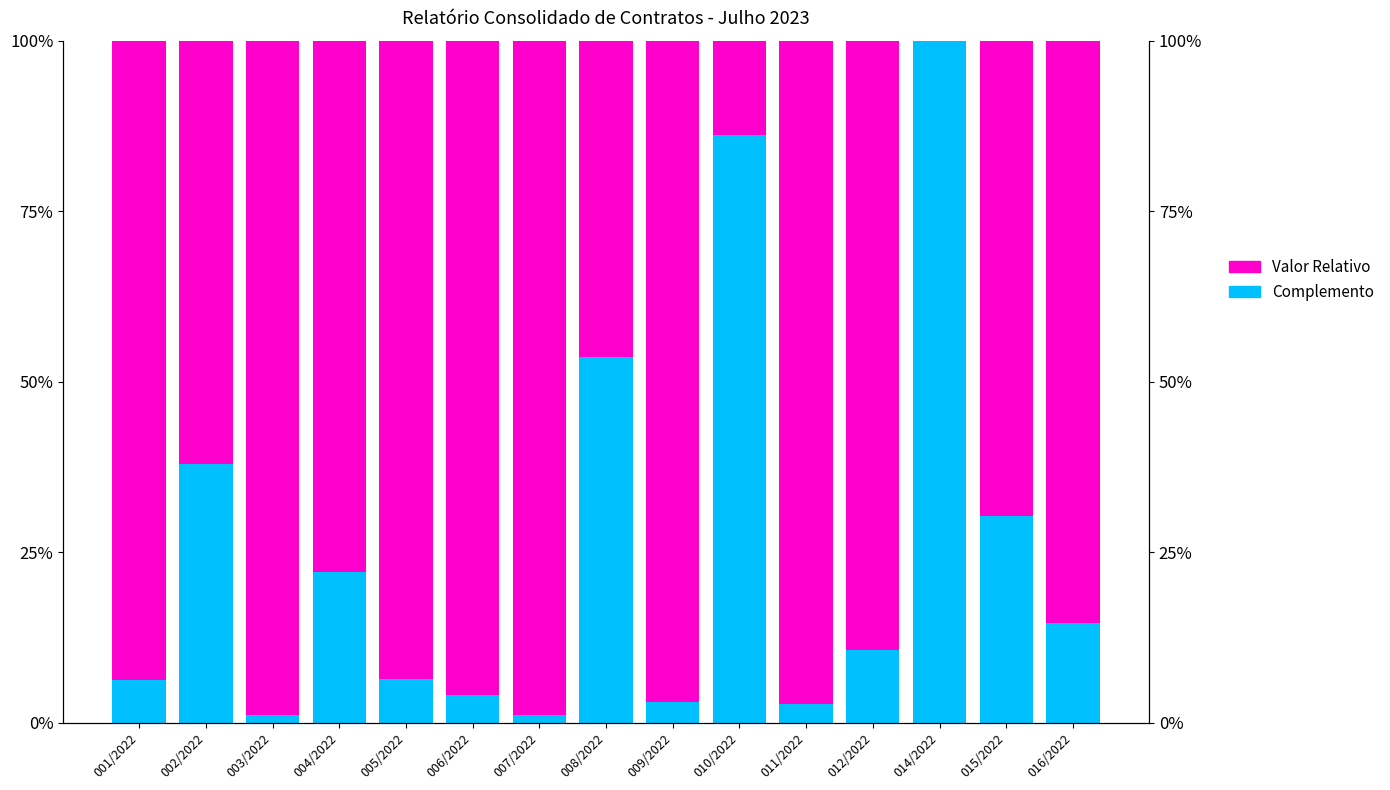

How many groups of bars are there?

15